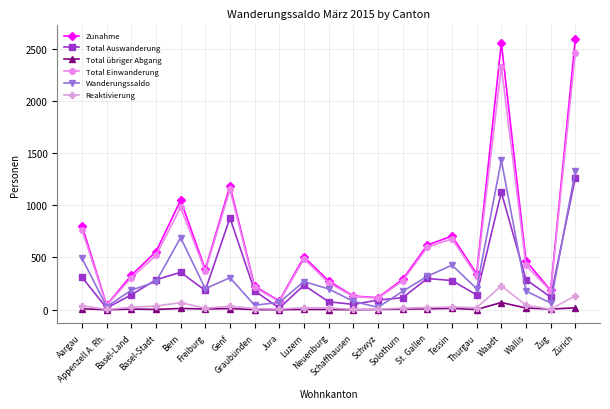

True or false: Reaktivierung has more than 1 points higher than both neighbors.

True